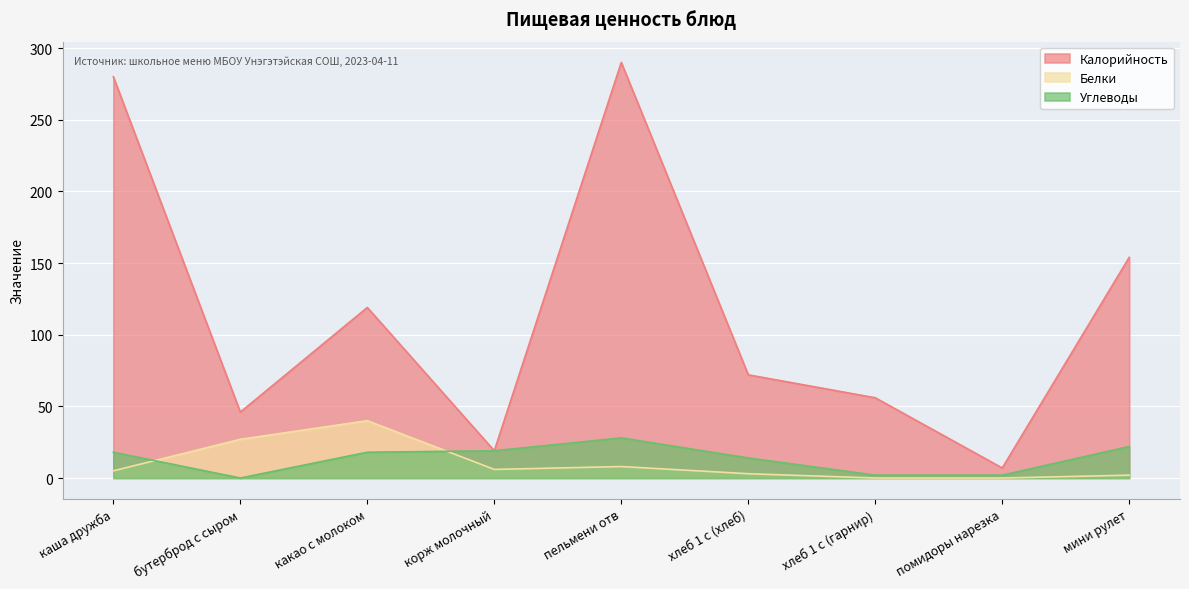

Which category has the lowest value across all series?

хлеб 1 с (гарнир)